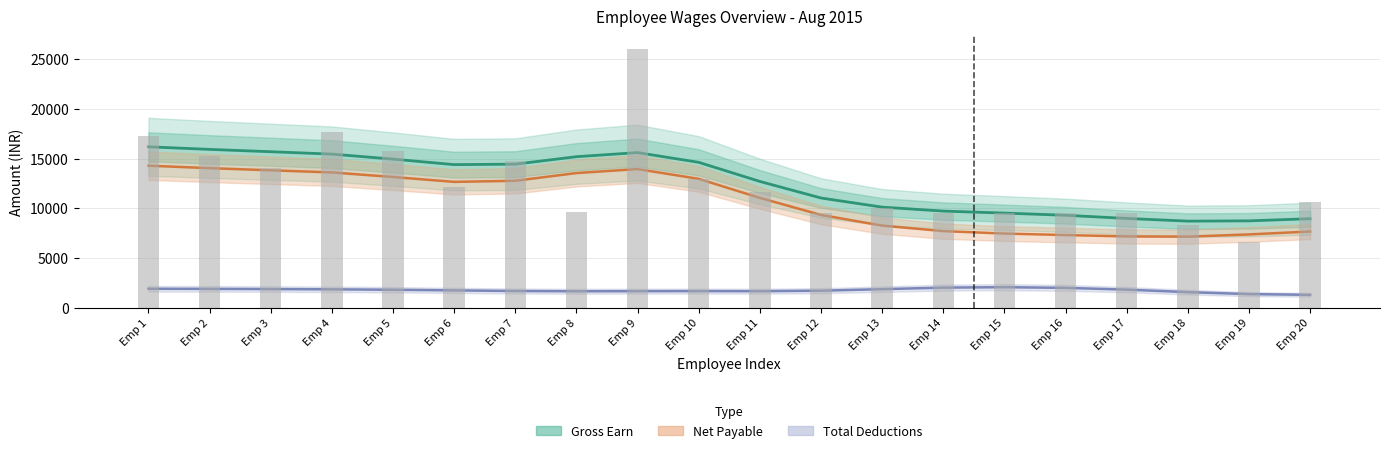

The value of Gross Earn (bar) at Emp 19 is 9684.4. True or false?

False